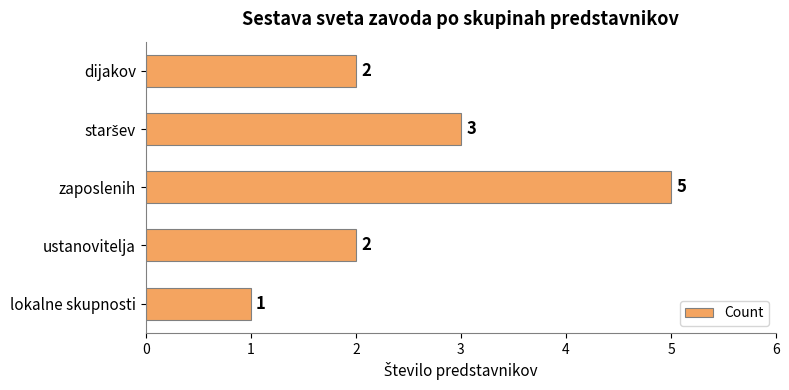

Which has a higher value, zaposlenih or ustanovitelja?

zaposlenih